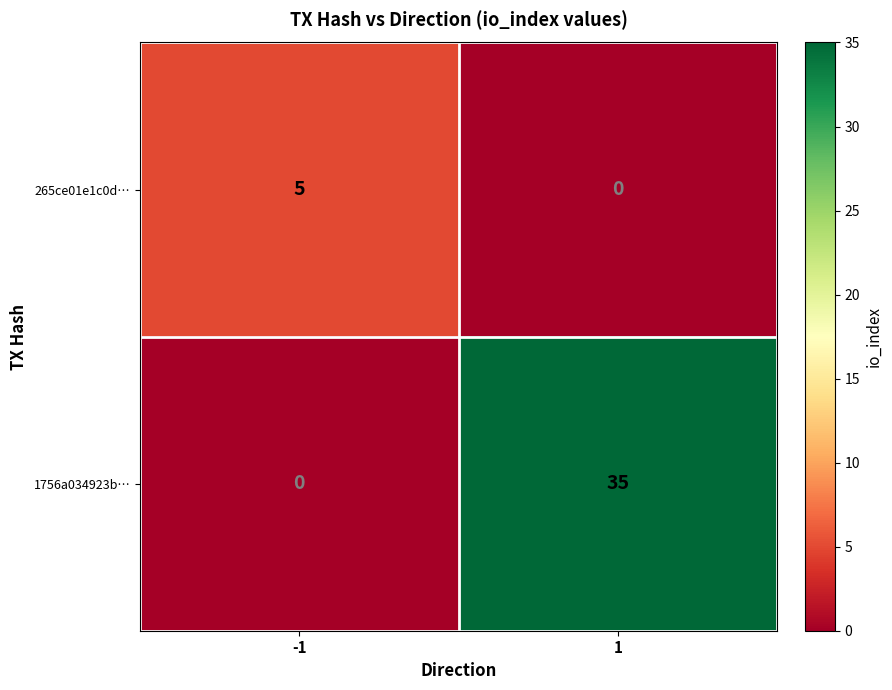

What is the difference between the highest and lowest values at 1?

35